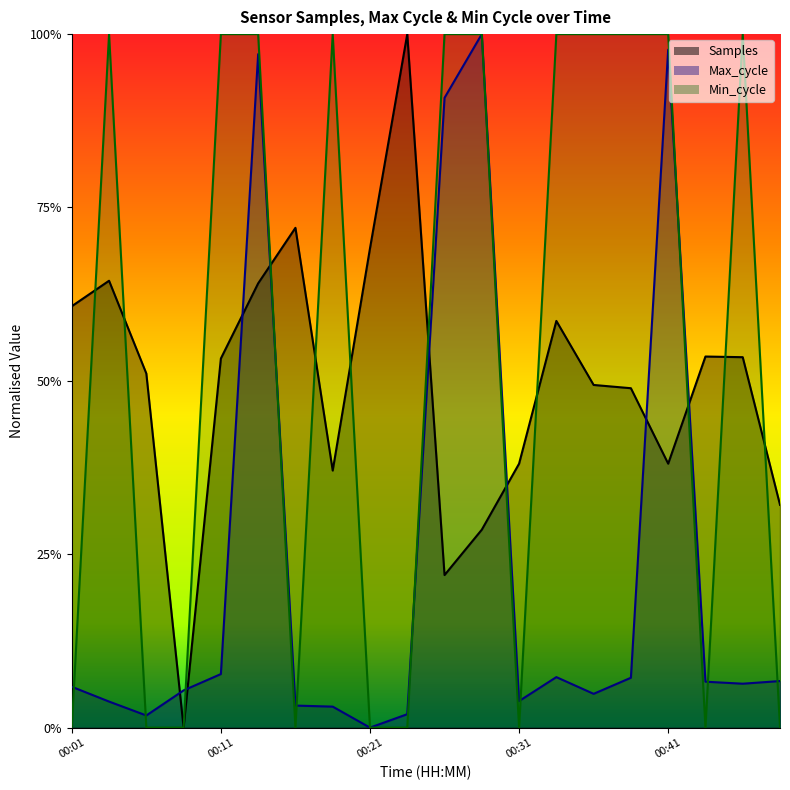

How many lines are shown in the chart?

3